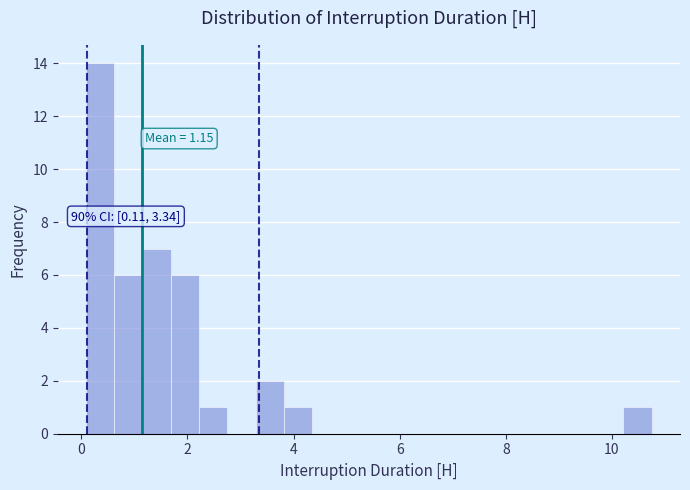

Read against the x-axis, roughly where is the centre of the tallest bar?

0.4